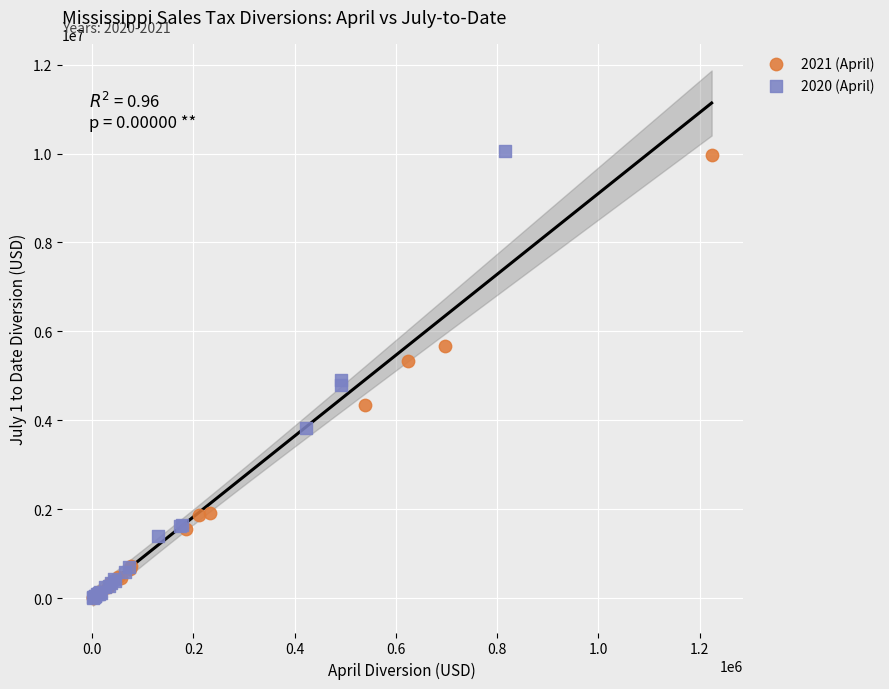

Which series has the largest Y range (max minus min)?

2020 (April)